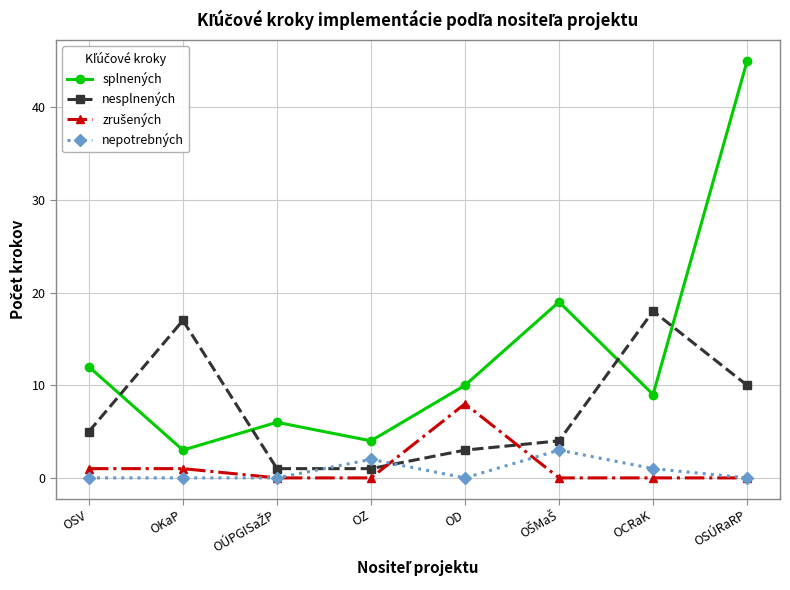

What is the value of the nesplnených point at the 5th from the left?

3